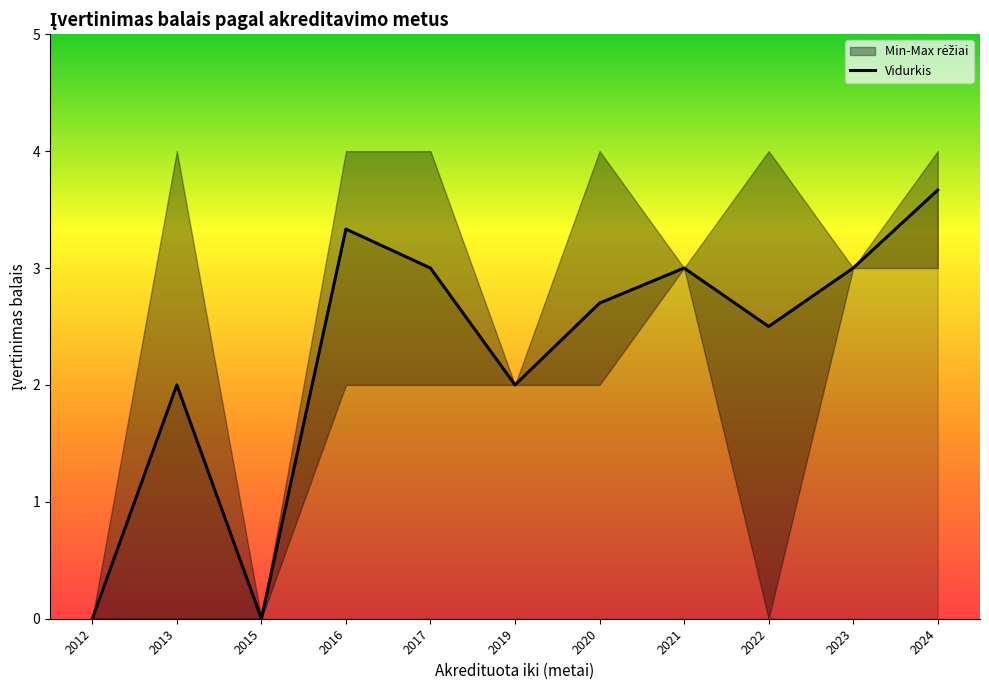

The Vidurkis series shows 4.1 at 2022. True or false?

False